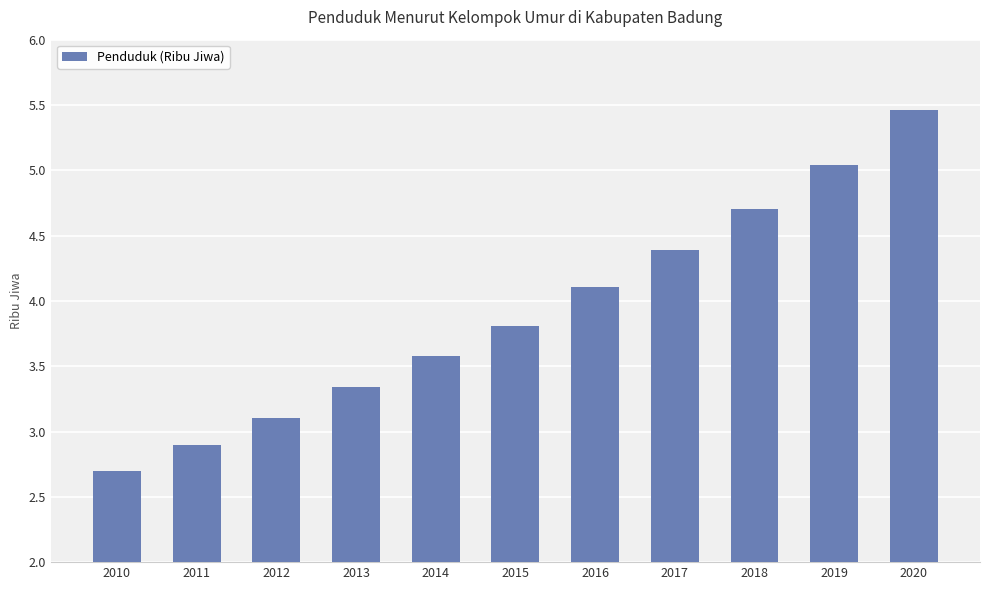

What is the sum of all values?

43.1